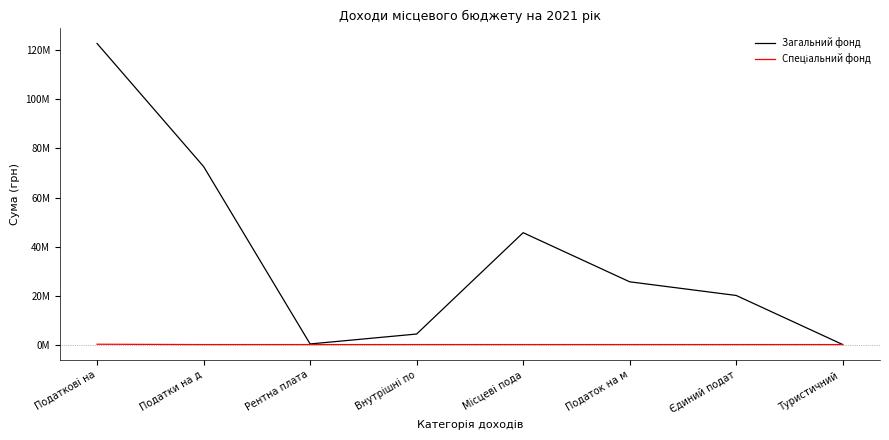

Rank the categories by Спеціальний фонд value from lowest to highest.

Податки на д, Рентна плата, Внутрішні по, Місцеві пода, Податок на м, Єдиний подат, Туристичний , Податкові на